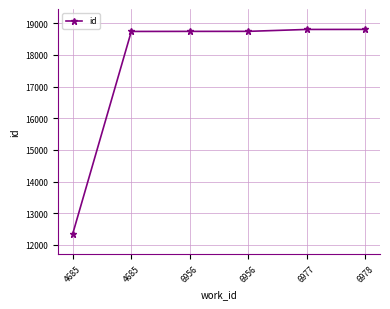

How many lines are shown in the chart?

1